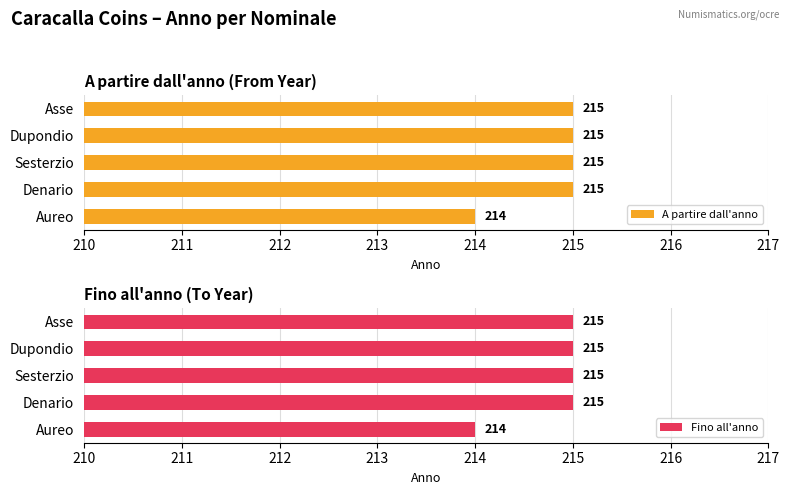

Read the Fino all'anno value at Dupondio.

215